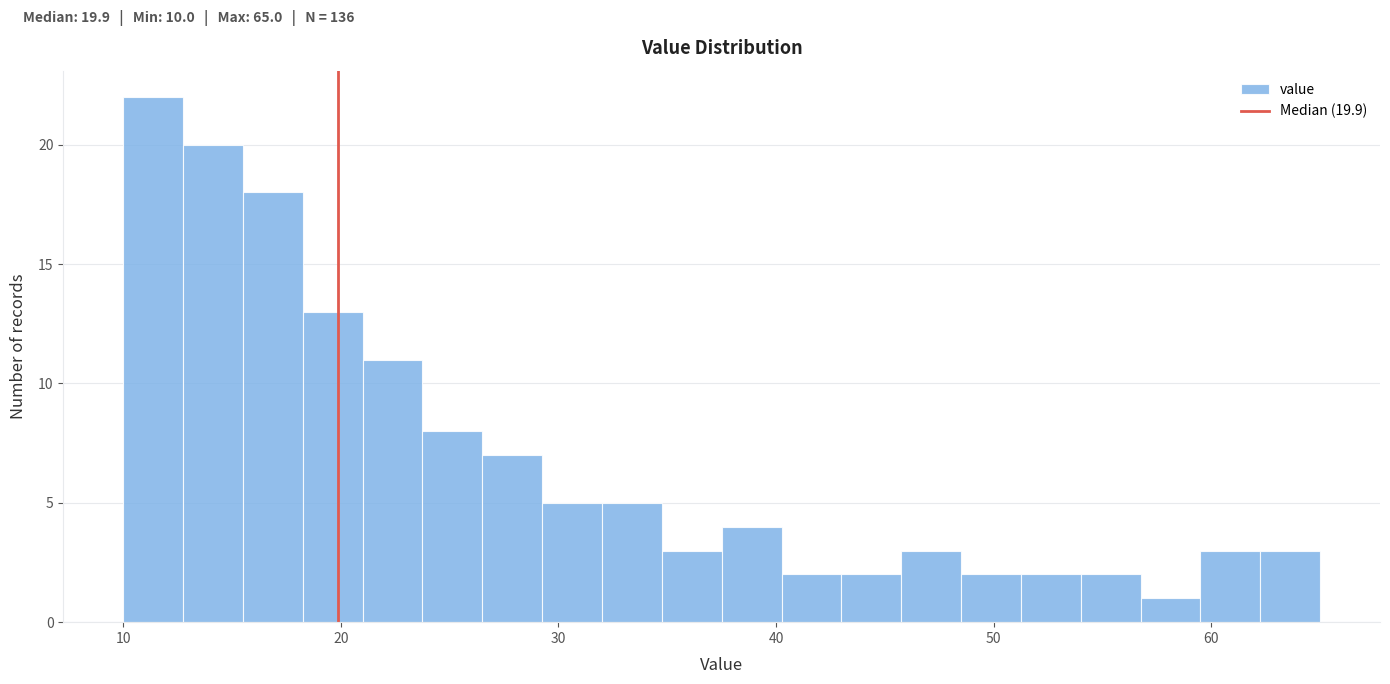

Read against the x-axis, roughly where is the centre of the tallest bar?

11